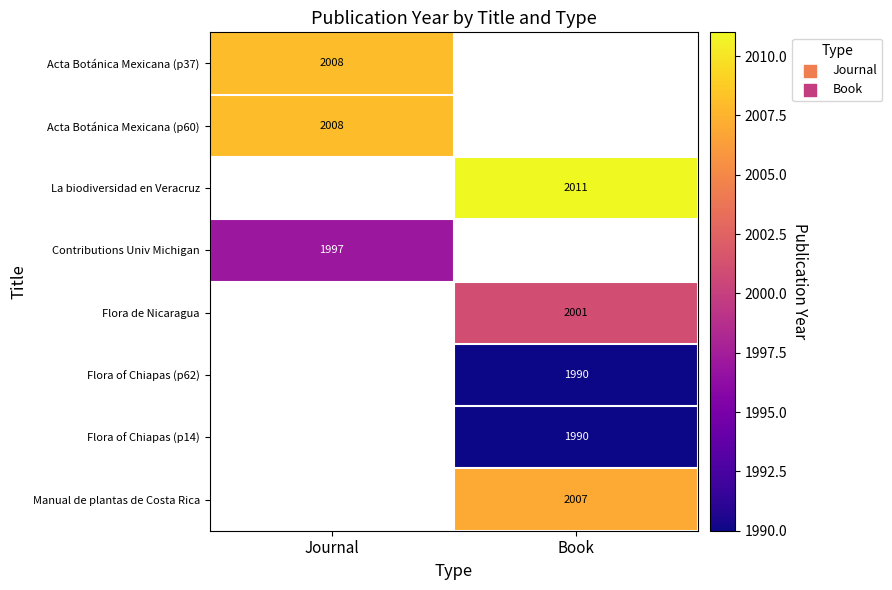

The Manual de plantas de Costa Rica series shows 2007 at Book. True or false?

True